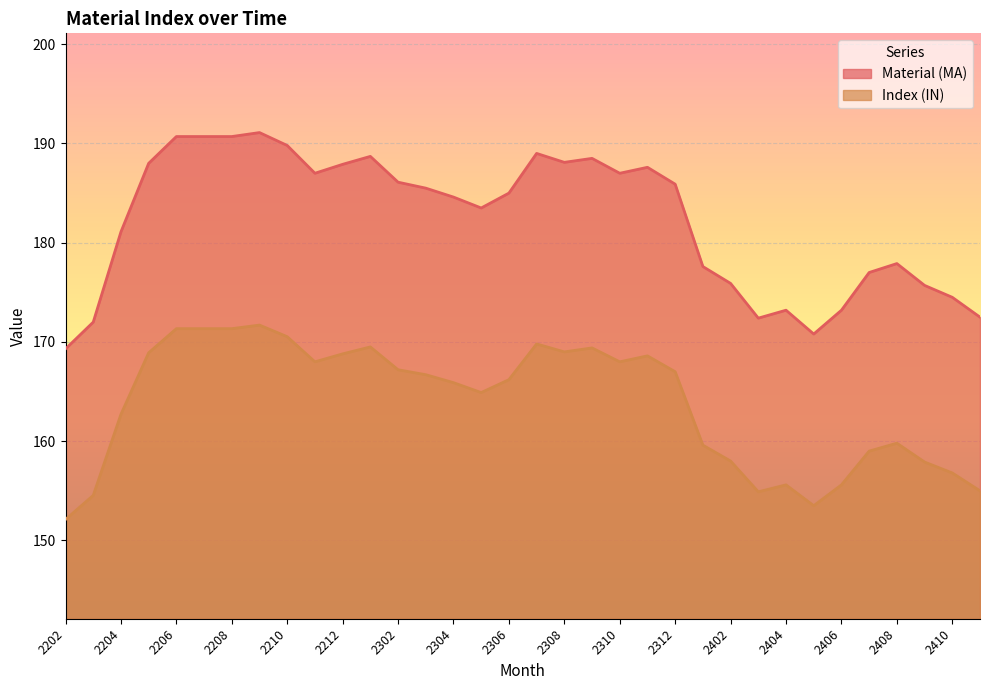

True or false: Material (MA) and Index (IN) cross at least once.

False